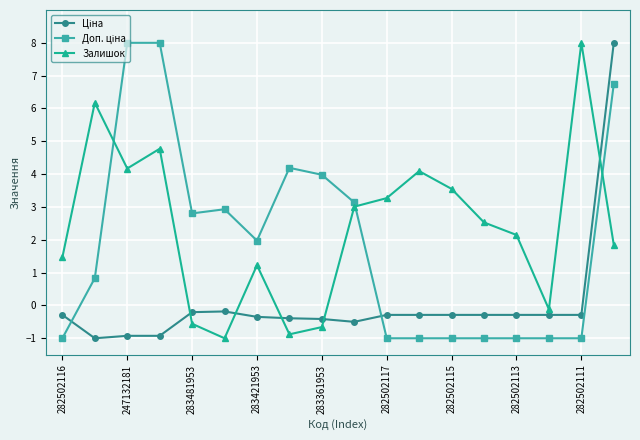

How many interior local valleys does the Залишок series have?

4